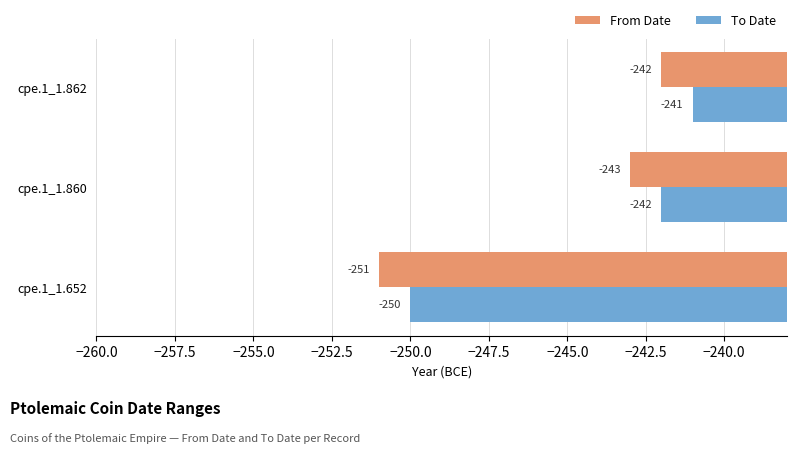

At which category is the sum across all series the highest?

cpe.1_1.862